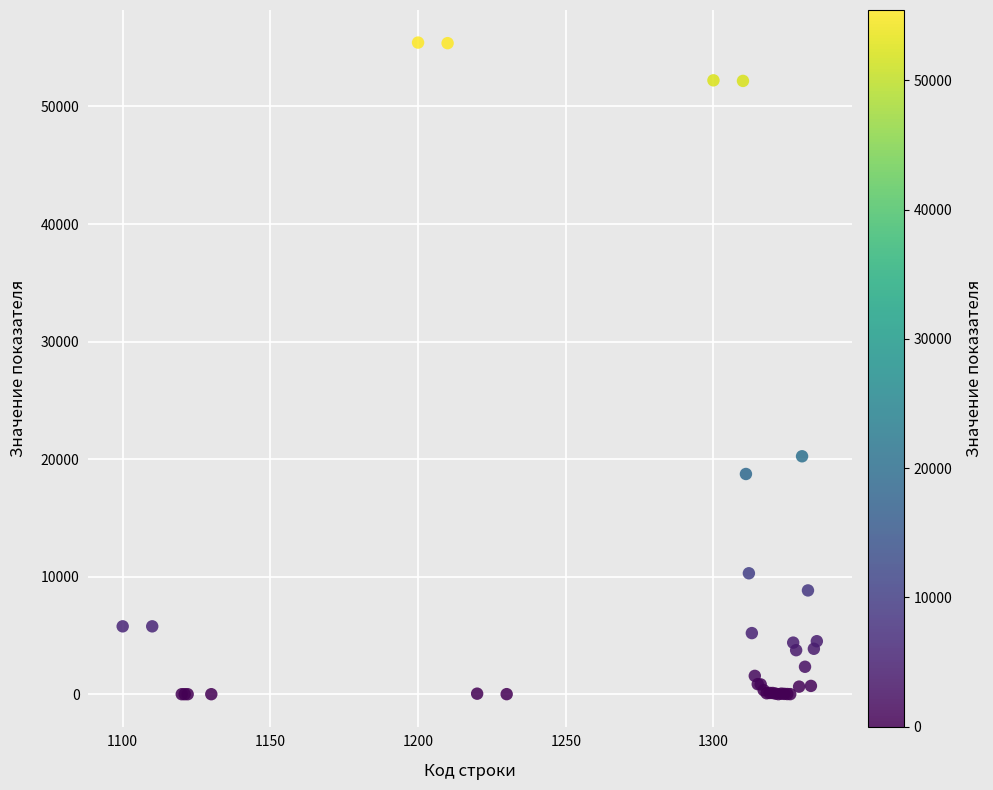

What Y value in the scatter plot is closest to 27718?

20241